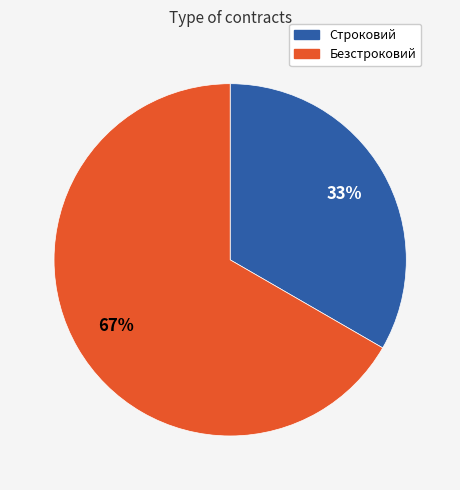

What is the ratio of the value at Строковий to the value at Безстроковий?

0.5